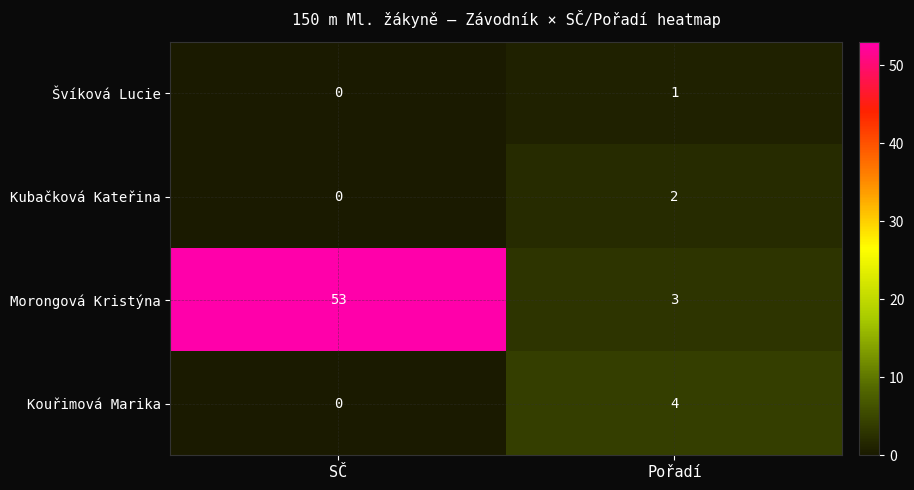

Is the value of Kubačková Kateřina at Pořadí greater than the value of Kouřimová Marika at Pořadí?

No